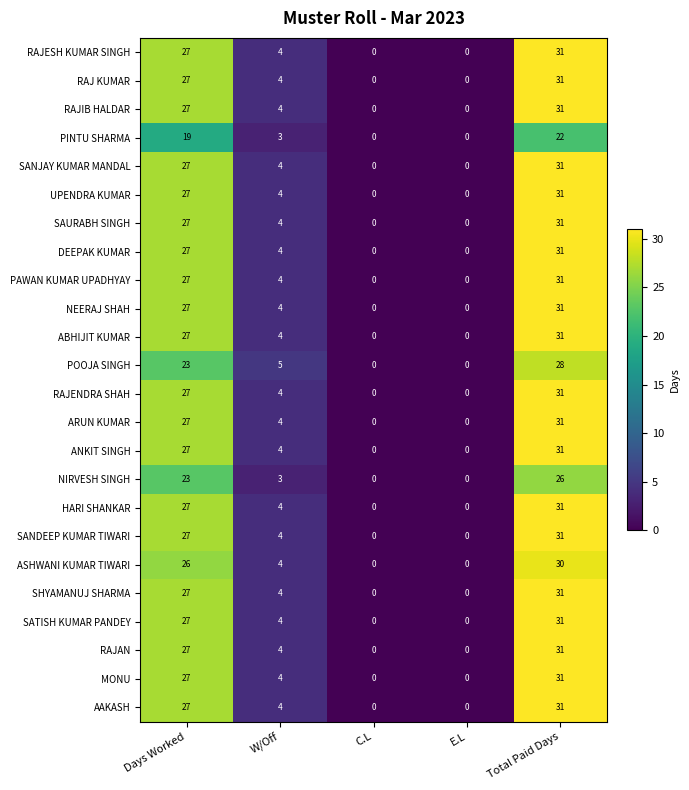

Where is RAJ KUMAR nearest to the value 15?

W/Off